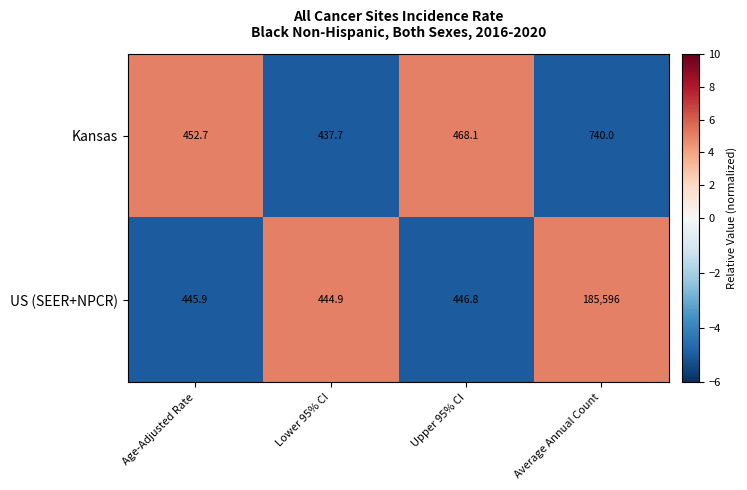

Which series has the widest spread of values?

US (SEER+NPCR)